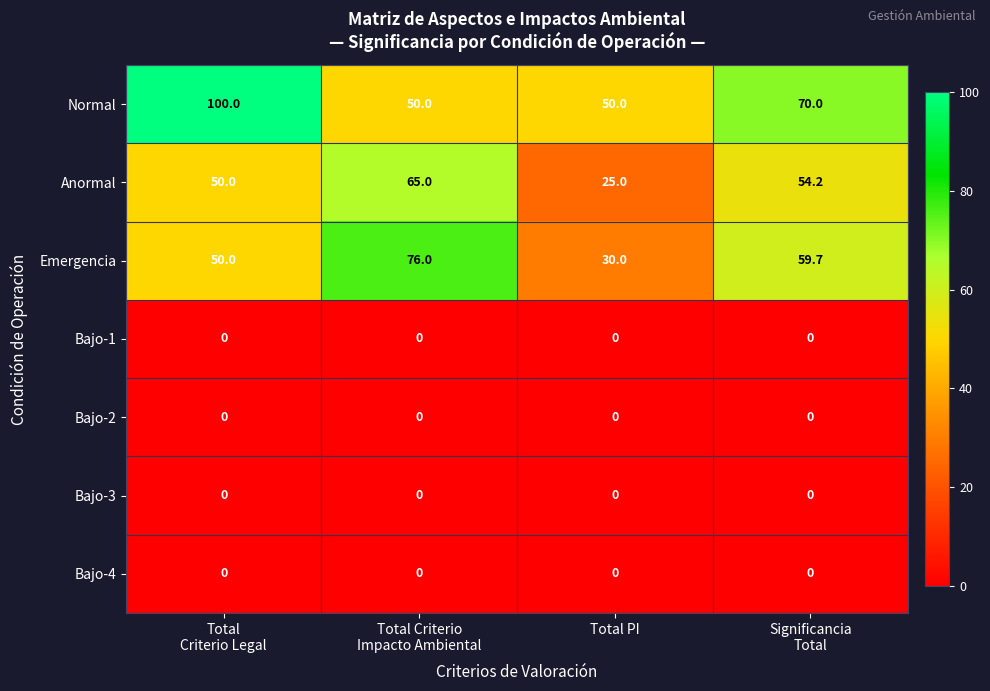

Count the Anormal values in the range 50 to 65.

3